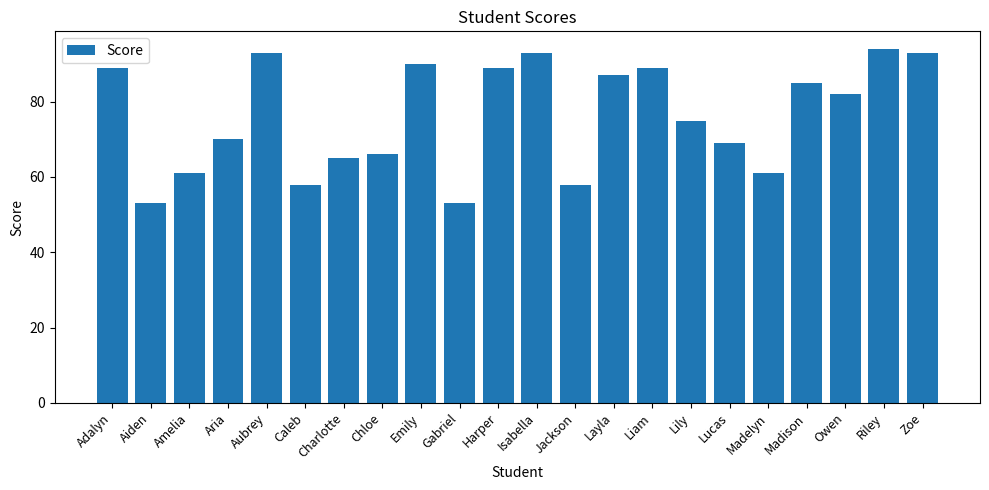

What is the minimum value shown in the chart?

53